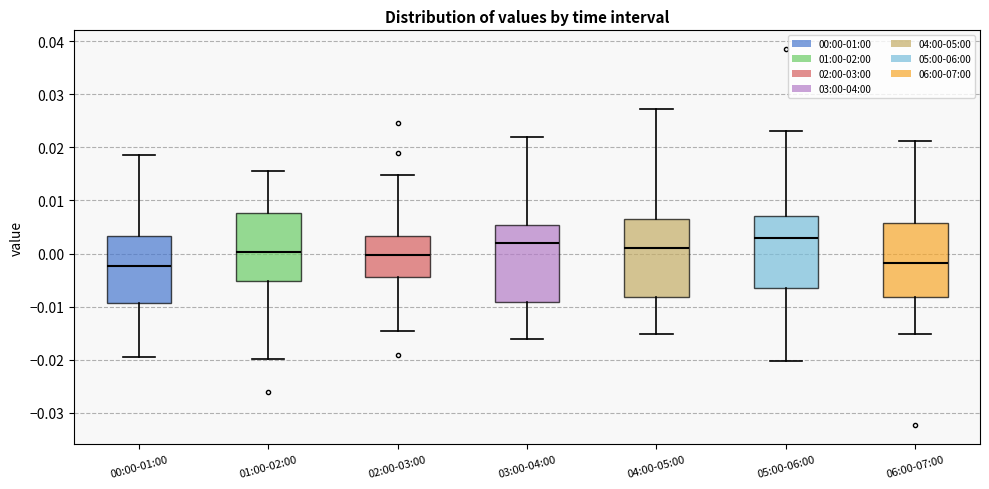

Reading left to right, transcribe this box plot: for each box, give where its median line is, the range the box spans, and where its two whiskers end, as read against the y-axis. The values are not printed on the chart, so give them approximately, as read against the axis.

00:00-01:00: median -0.002, box -0.009 to 0.003, whiskers -0.020 to 0.019
01:00-02:00: median 0.000, box -0.005 to 0.008, whiskers -0.020 to 0.016
02:00-03:00: median 0.000, box -0.004 to 0.003, whiskers -0.015 to 0.015
03:00-04:00: median 0.002, box -0.009 to 0.005, whiskers -0.016 to 0.022
04:00-05:00: median 0.001, box -0.008 to 0.006, whiskers -0.015 to 0.027
05:00-06:00: median 0.003, box -0.007 to 0.007, whiskers -0.020 to 0.023
06:00-07:00: median -0.002, box -0.008 to 0.006, whiskers -0.015 to 0.021